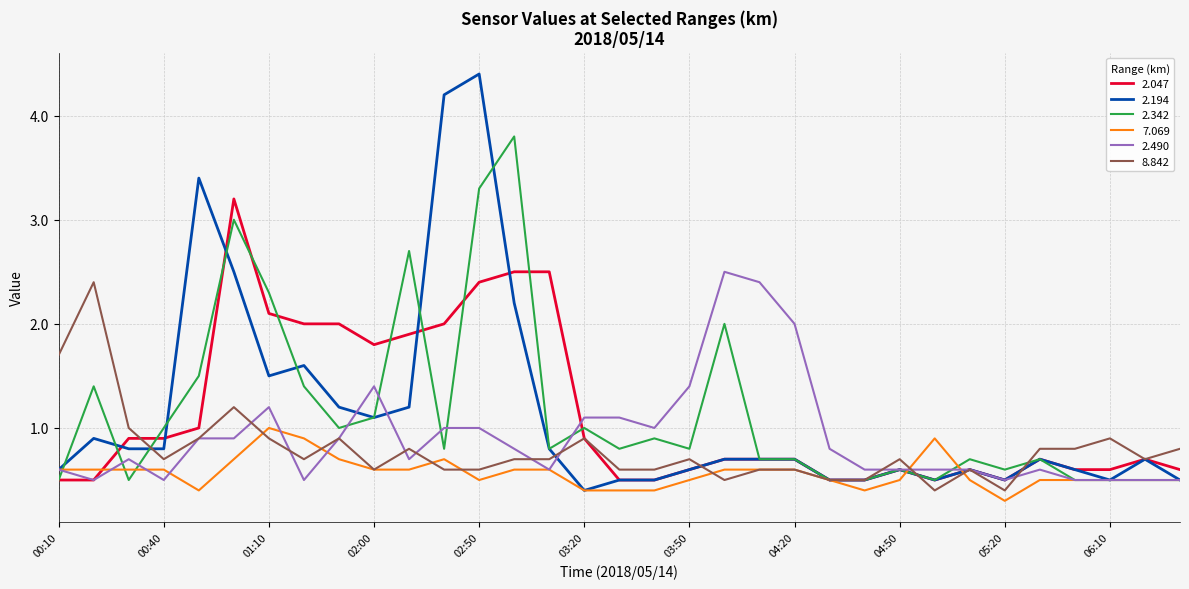

What is the minimum value for 8.842?

0.4